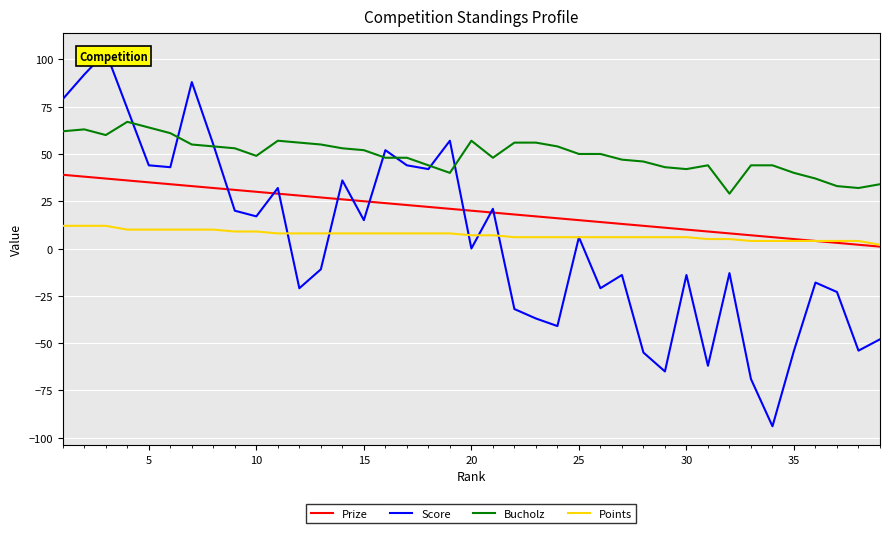

The Points series shows 6 at 30. True or false?

True